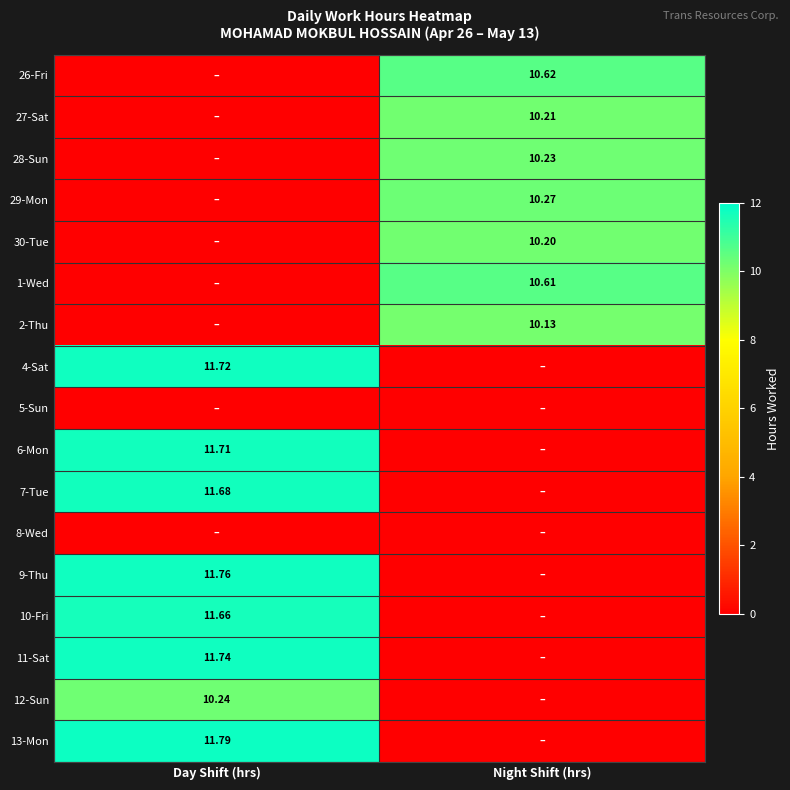

What is the sum of the 12-Sun values at Day Shift (hrs) and Night Shift (hrs)?

10.2